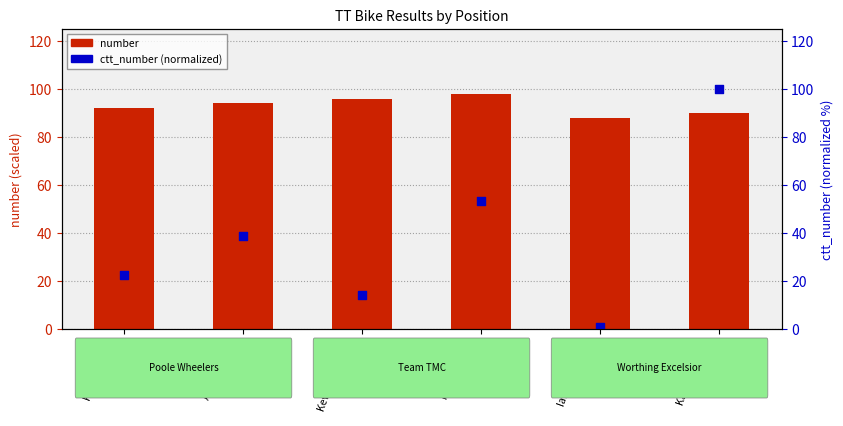

Is the value of number at Ian Cheesman
#44 greater than the value of ctt_number (normalized) at Kevin Plummer
#48?

Yes